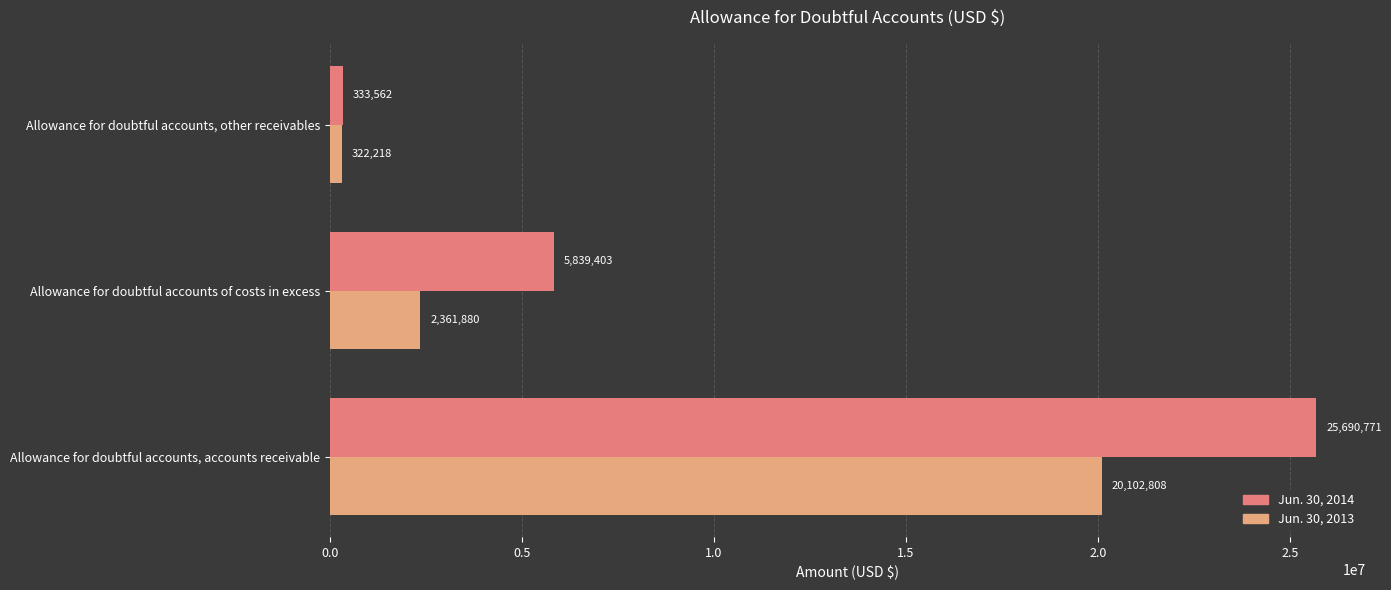

At how many categories does at least one series exceed 7877448?

1